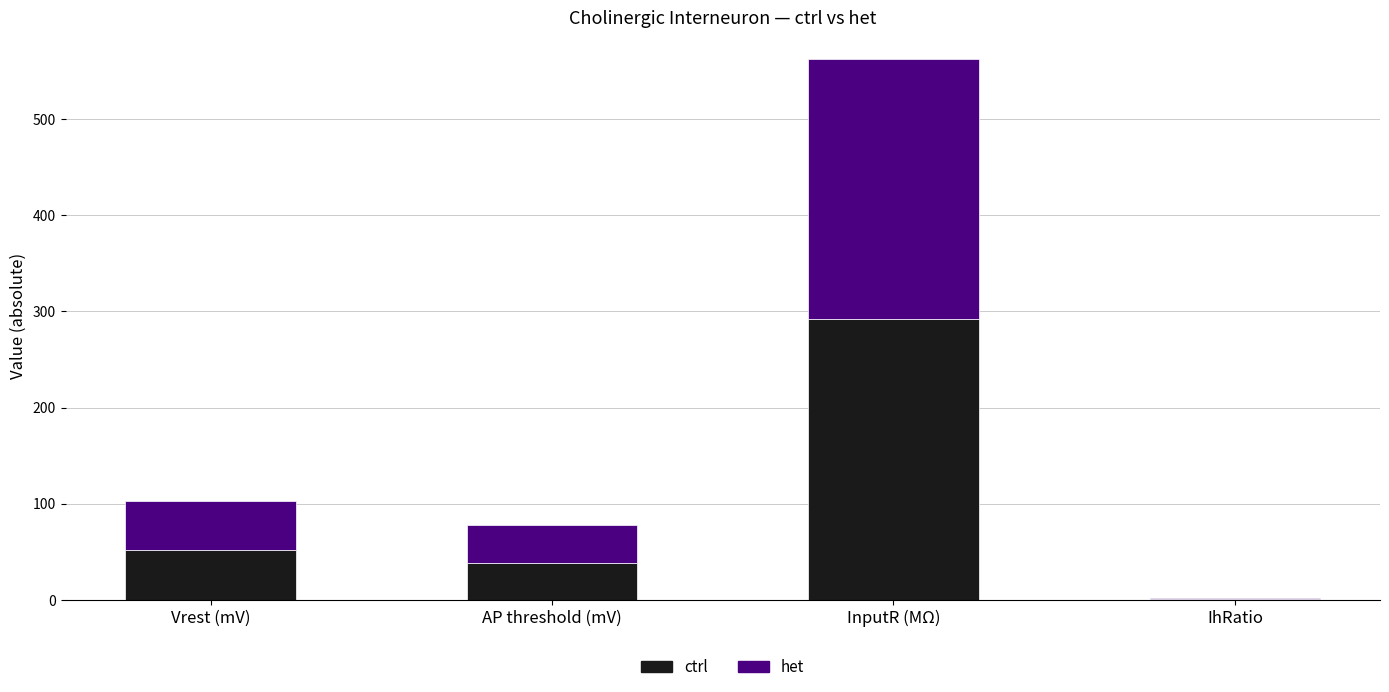

Is it true that ctrl equals 476.5 at InputR (MΩ)?

False